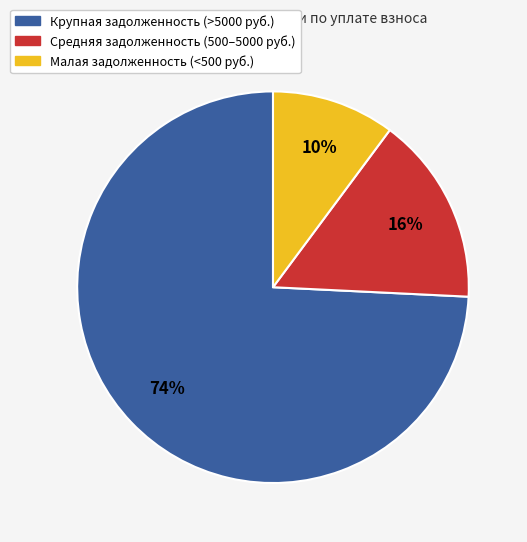

Is there a majority slice in this chart?

Yes